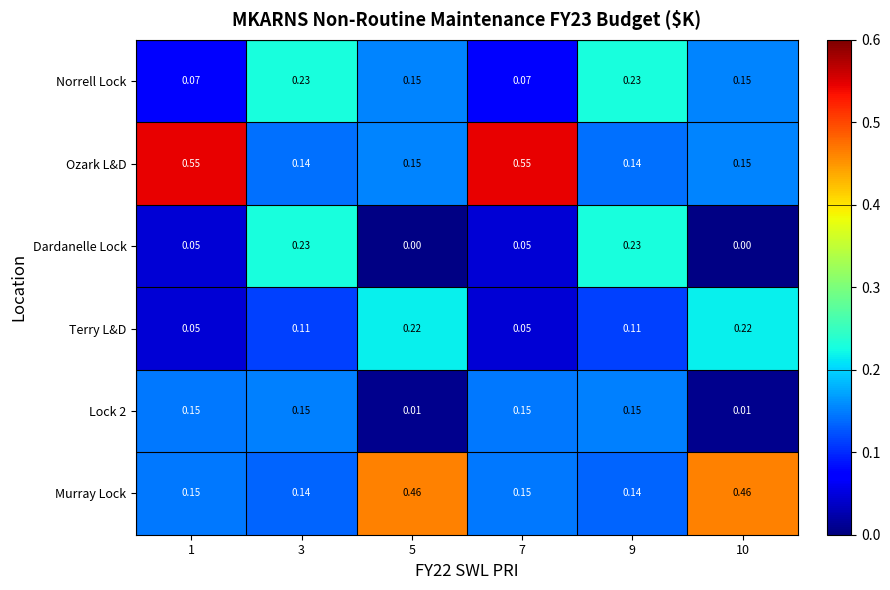

Between 3 and 7, which series saw the biggest shift?

Ozark L&D